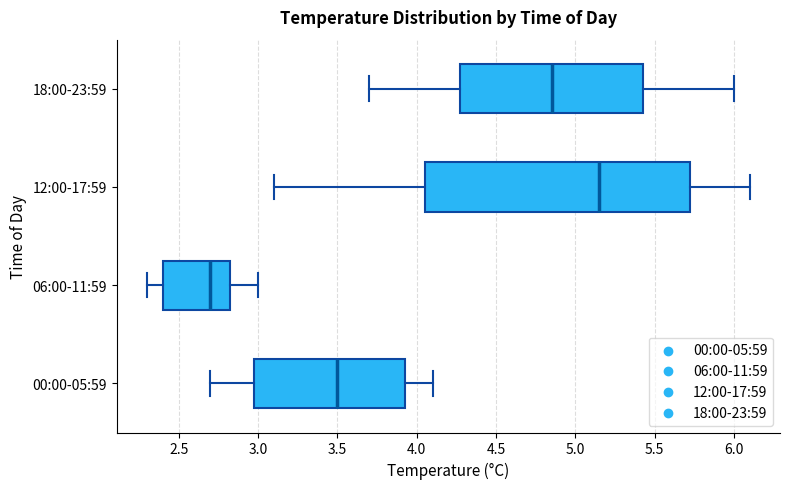

Reading bottom to top, transcribe this box plot: for each box, give where its median line is, the range the box spans, and where its two whiskers end, as read against the x-axis. The values are not printed on the chart, so give them approximately, as read against the axis.

00:00-05:59: median 3.50, box 3.00 to 3.95, whiskers 2.70 to 4.10
06:00-11:59: median 2.70, box 2.40 to 2.85, whiskers 2.30 to 3.00
12:00-17:59: median 5.15, box 4.05 to 5.75, whiskers 3.10 to 6.10
18:00-23:59: median 4.85, box 4.30 to 5.45, whiskers 3.70 to 6.00